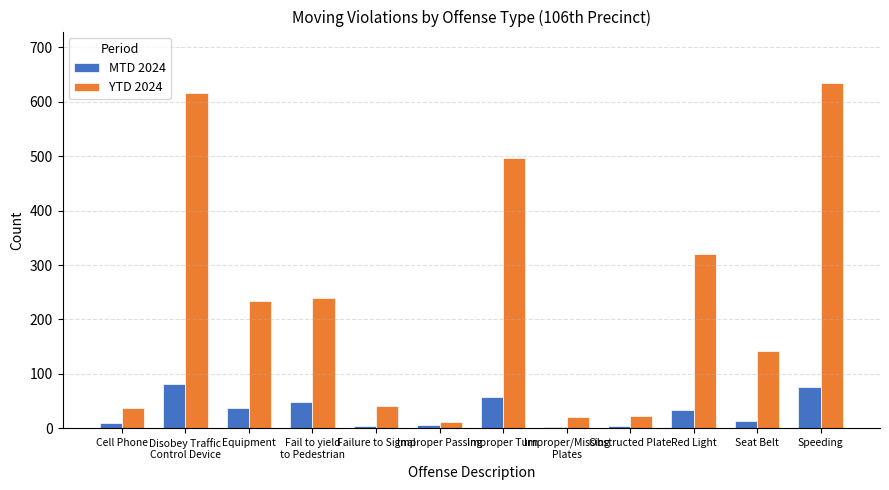

Which label corresponds to the largest value in the chart?

Speeding